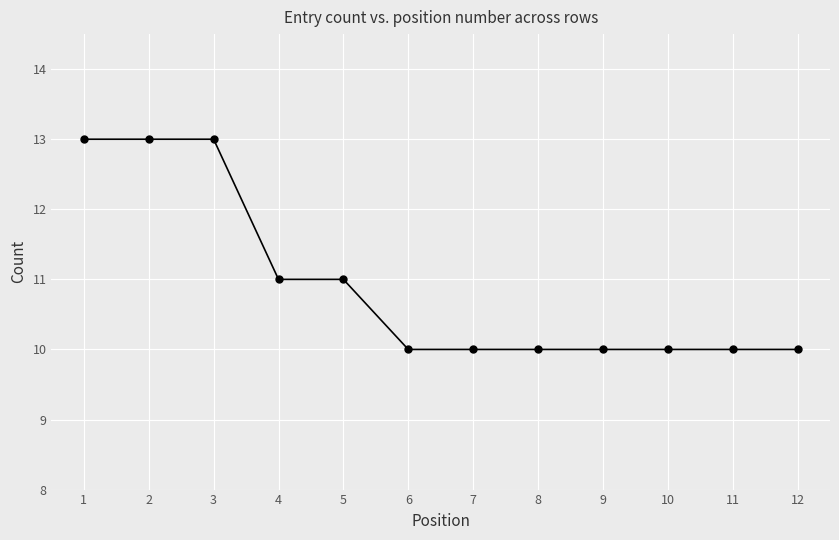

Is it true that the value at 10 is 10?

True